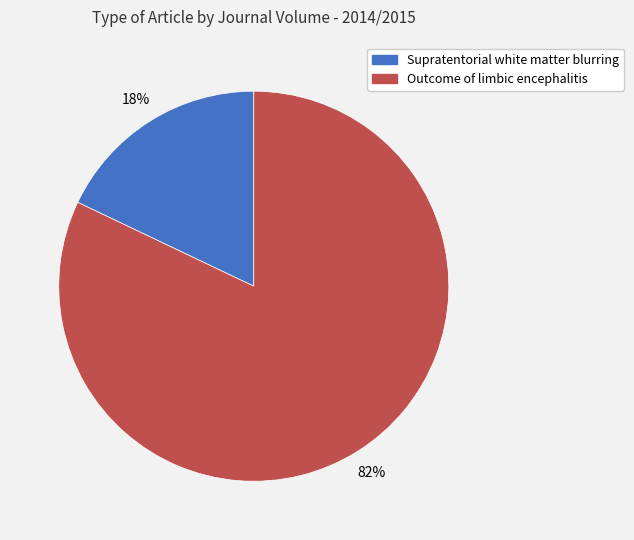

Is there a majority slice in this chart?

Yes